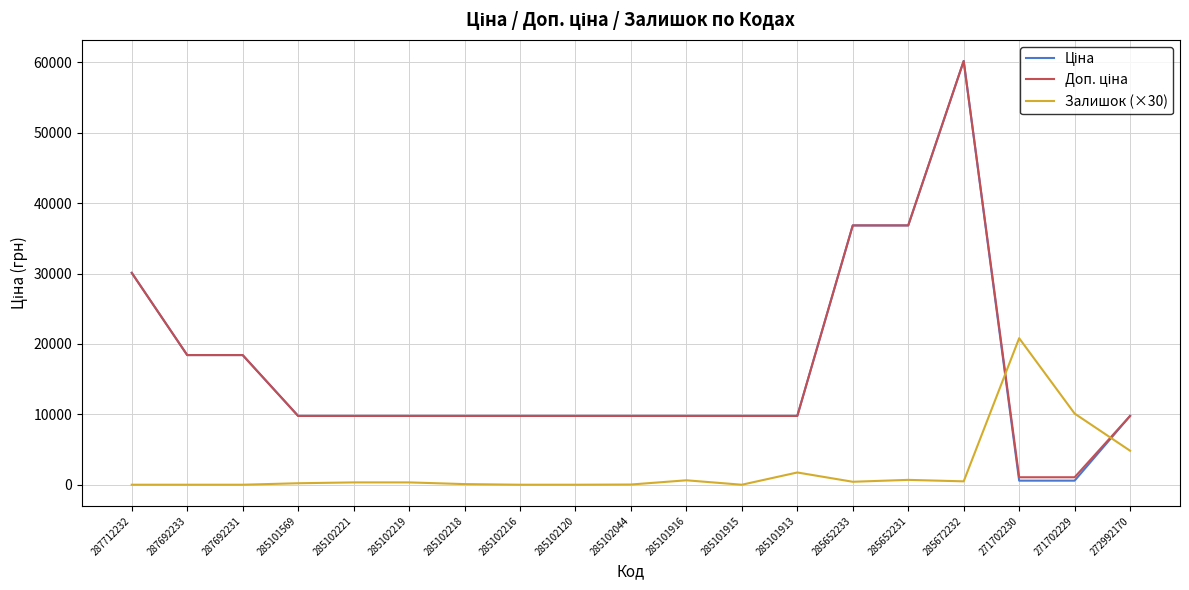

What is the difference between the maximum and second lowest values in the Залишок (×30) series?

20820.0